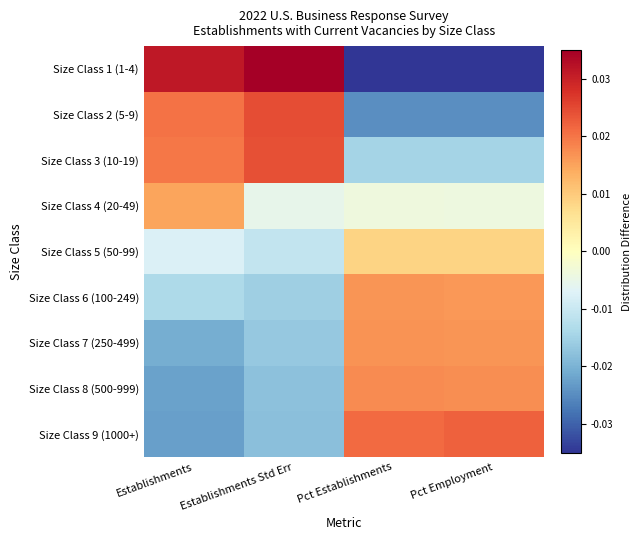

List the series in order of their peak value, highest first.

Size Class 1 (1-4), Size Class 2 (5-9), Size Class 3 (10-19), Size Class 9 (1000+), Size Class 8 (500-999), Size Class 7 (250-499), Size Class 6 (100-249), Size Class 4 (20-49), Size Class 5 (50-99)